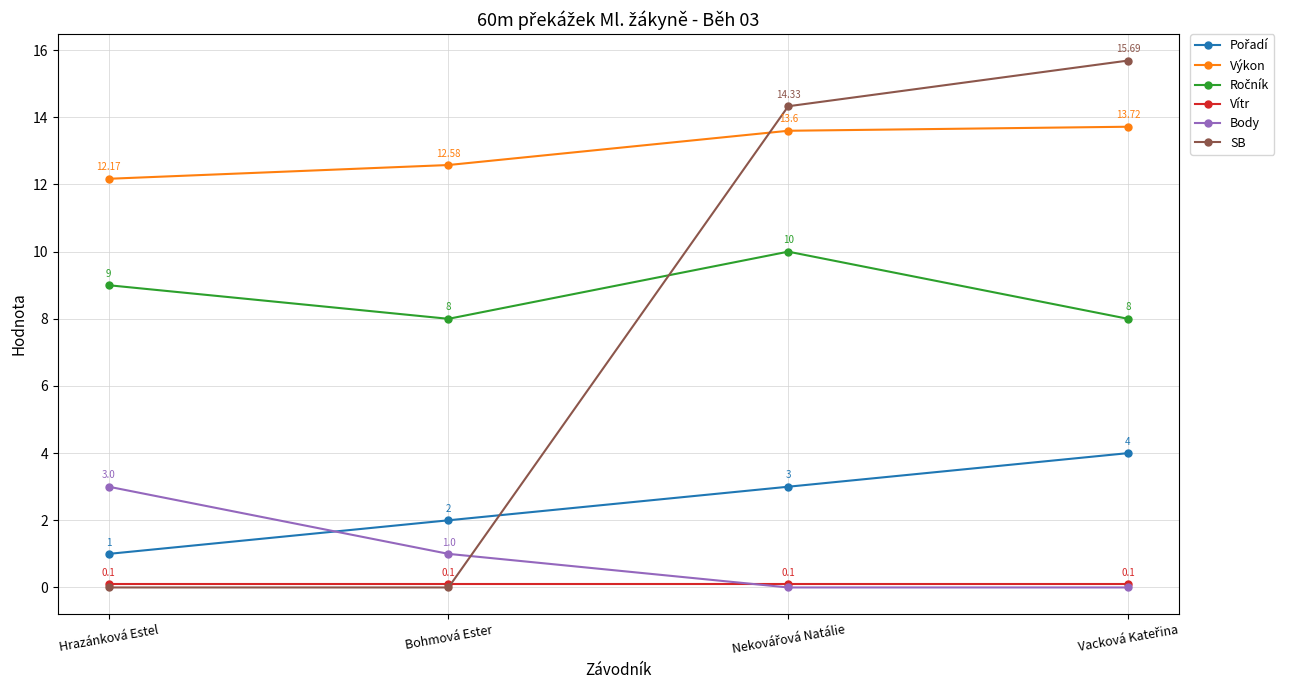

What is the label of the 1st point from the left?

Hrazánková Estel